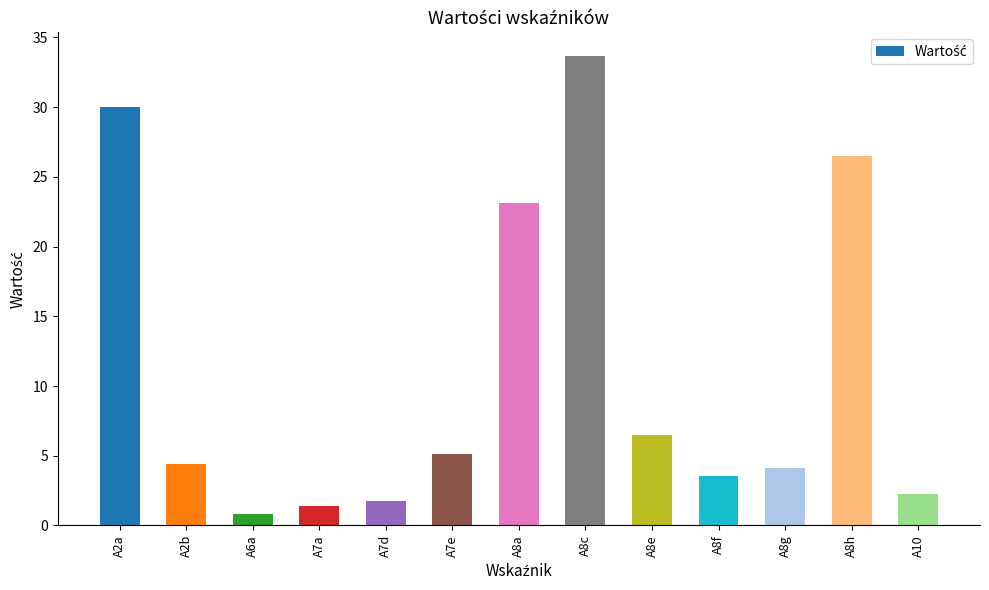

Reading left to right, what are all the values shown in this chart?

A2a=30.0	A2b=4.4	A6a=0.8	A7a=1.4	A7d=1.8	A7e=5.1	A8a=23.1	A8c=33.7	A8e=6.5	A8f=3.5	A8g=4.1	A8h=26.5	A10=2.3